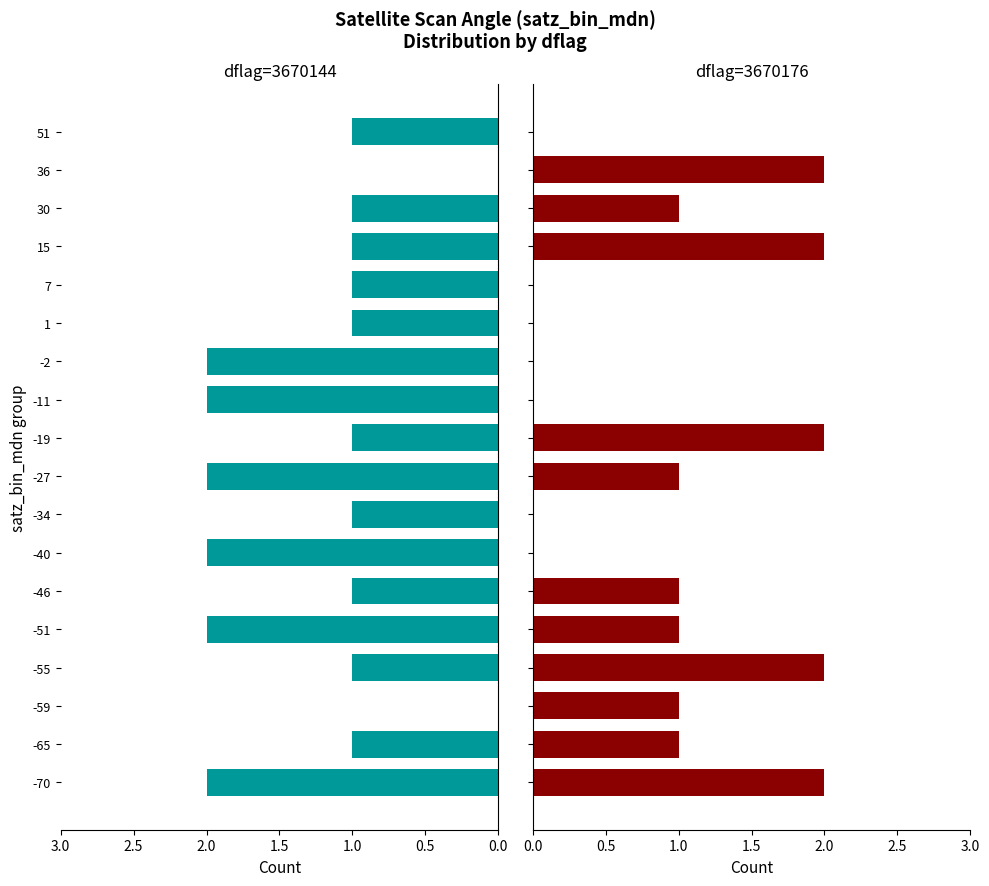

What is the difference between the maximum and minimum values in the dflag=3670144 series?

2